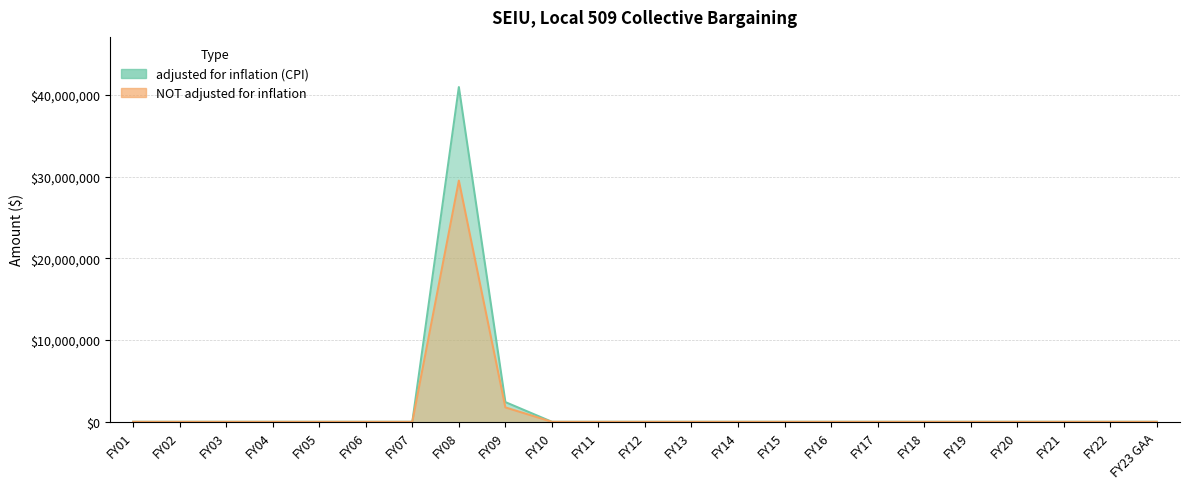

What is the label of the 8th point from the right?

FY16